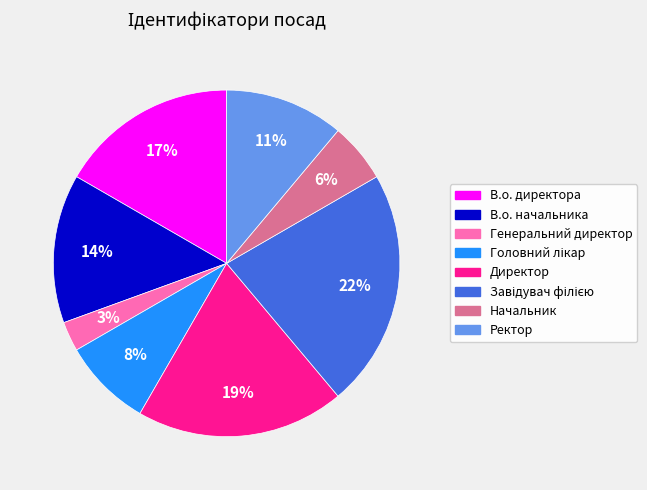

To the nearest percent, what portion does В.о. директора represent?

17%